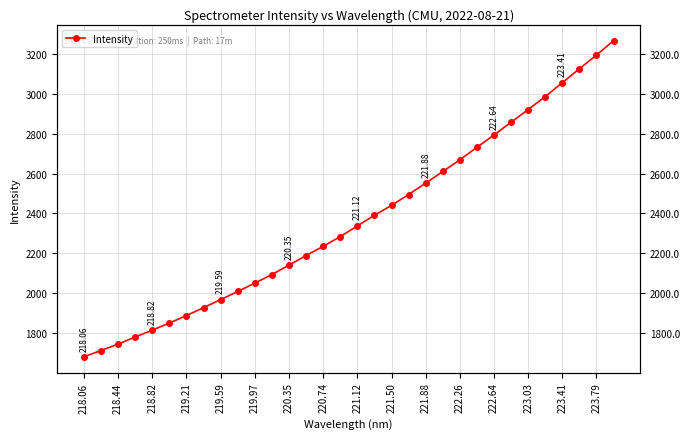

What is the sum of all values?

75796.6